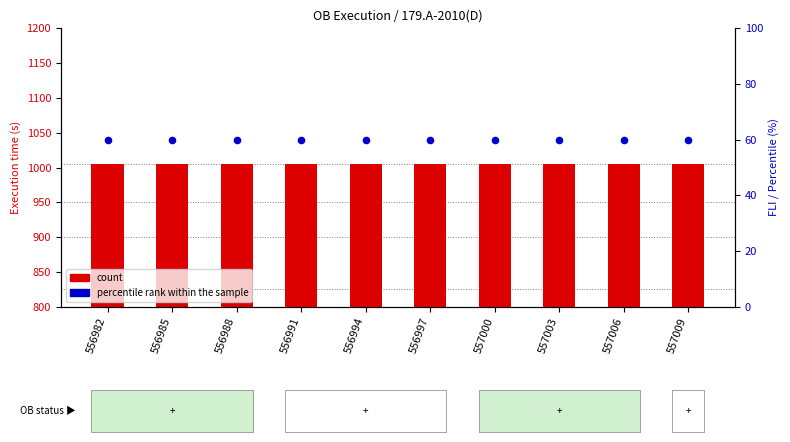

At how many categories does at least one series exceed 90?

10